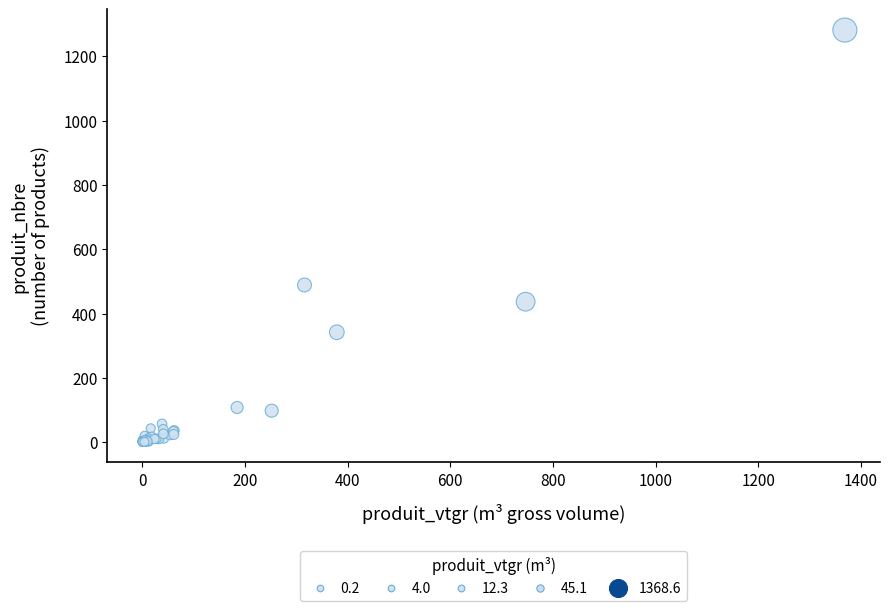

What Y value in the scatter plot is closest to 641?

489